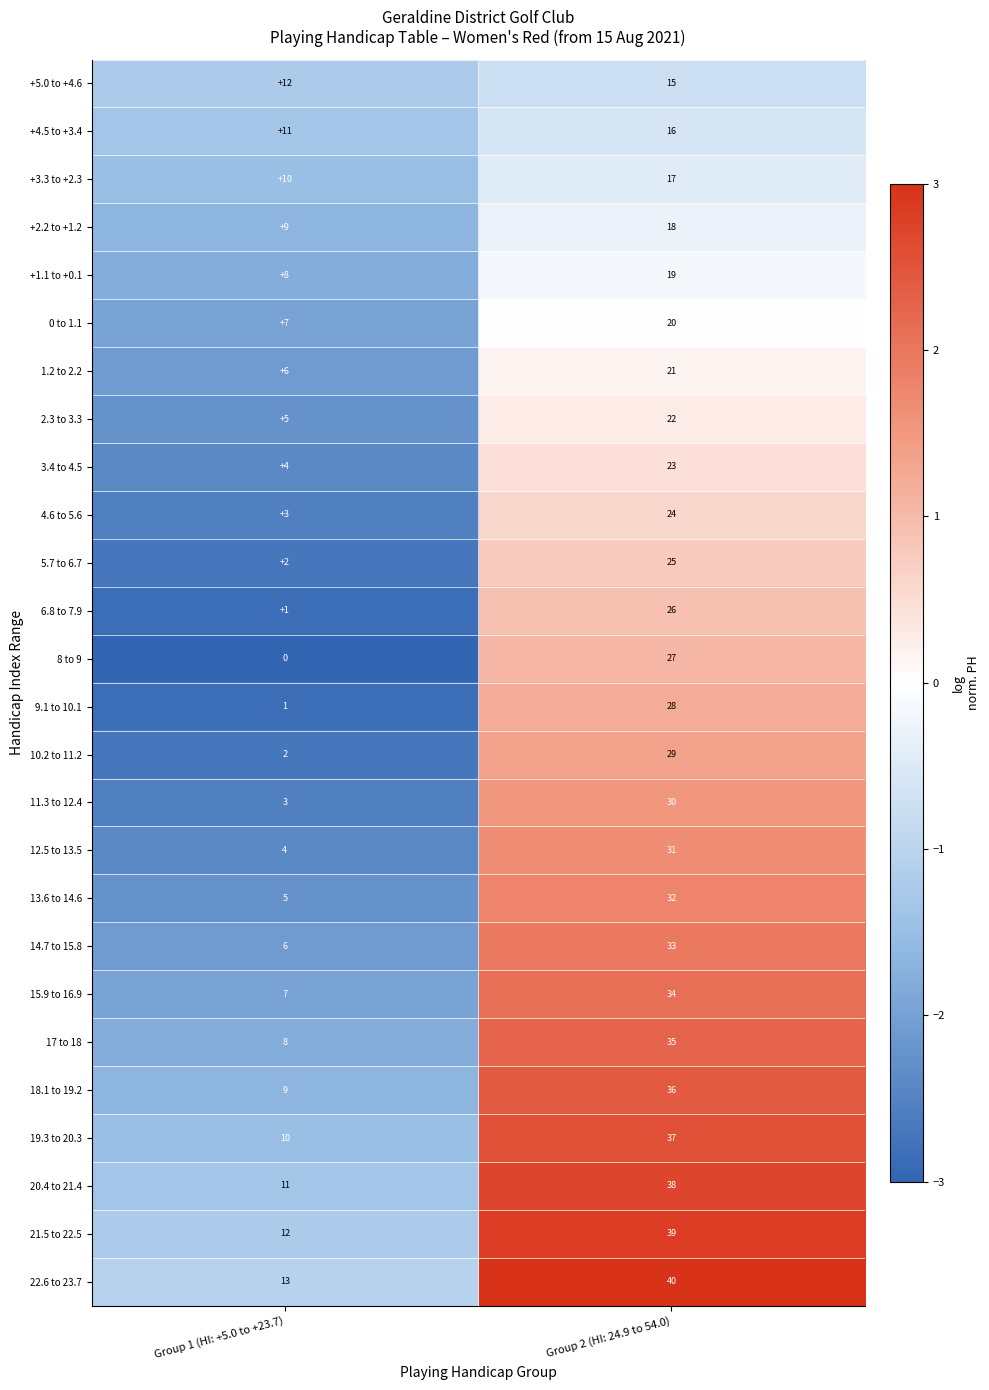

Is it true that 10.2 to 11.2 equals 29 at Group 2 (HI: 24.9 to 54.0)?

True